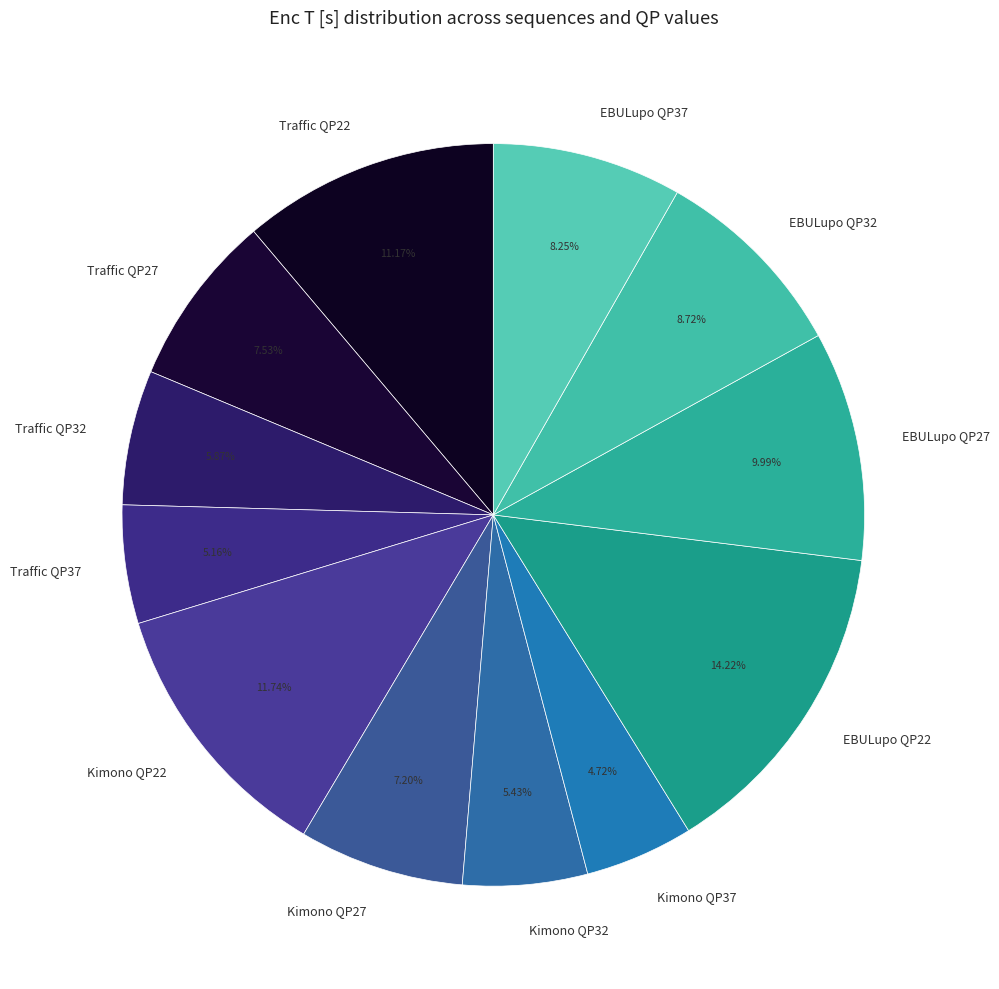

Do Kimono QP32 and Traffic QP37 together represent more than half of the pie?

No